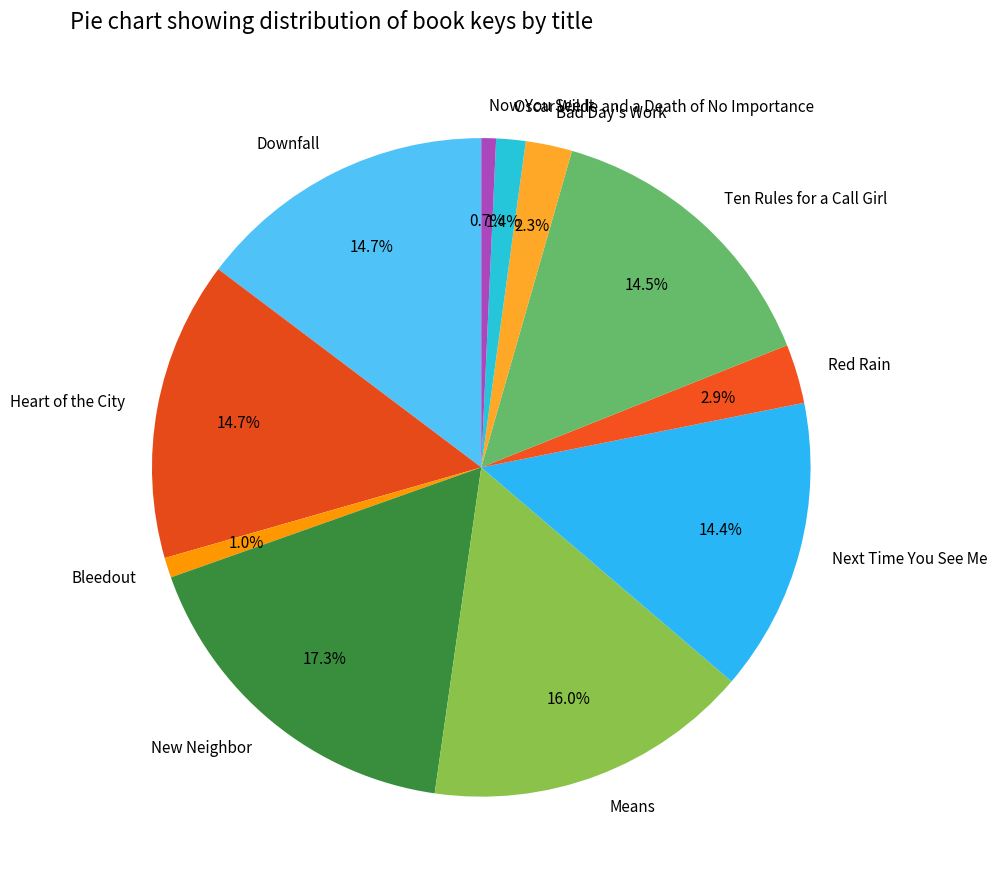

True or false: Downfall accounts for 15% of the total.

True